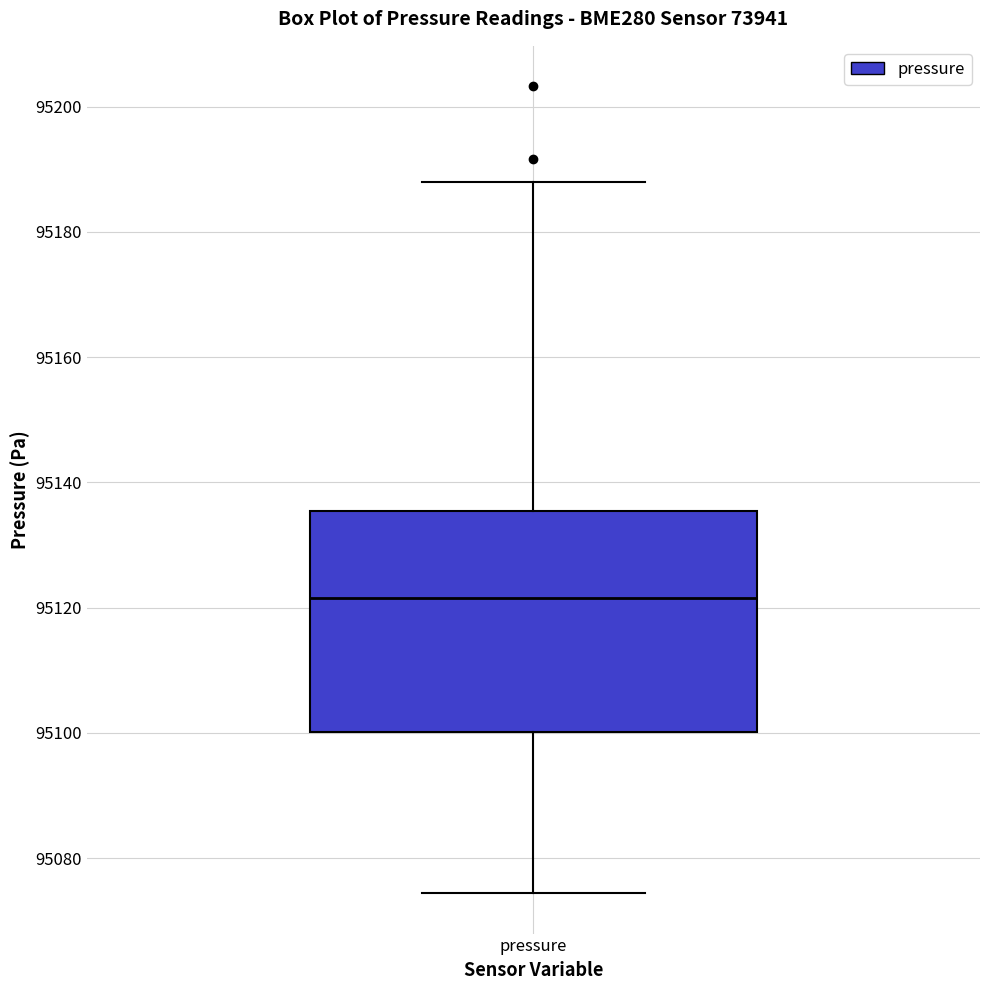

Transcribe this box plot: give where the median line is, the range the box spans, and where the two whiskers end, as read against the y-axis. The values are not printed on the chart, so give them approximately, as read against the axis.

median 95122, box 95100 to 95136, whiskers 95074 to 95188